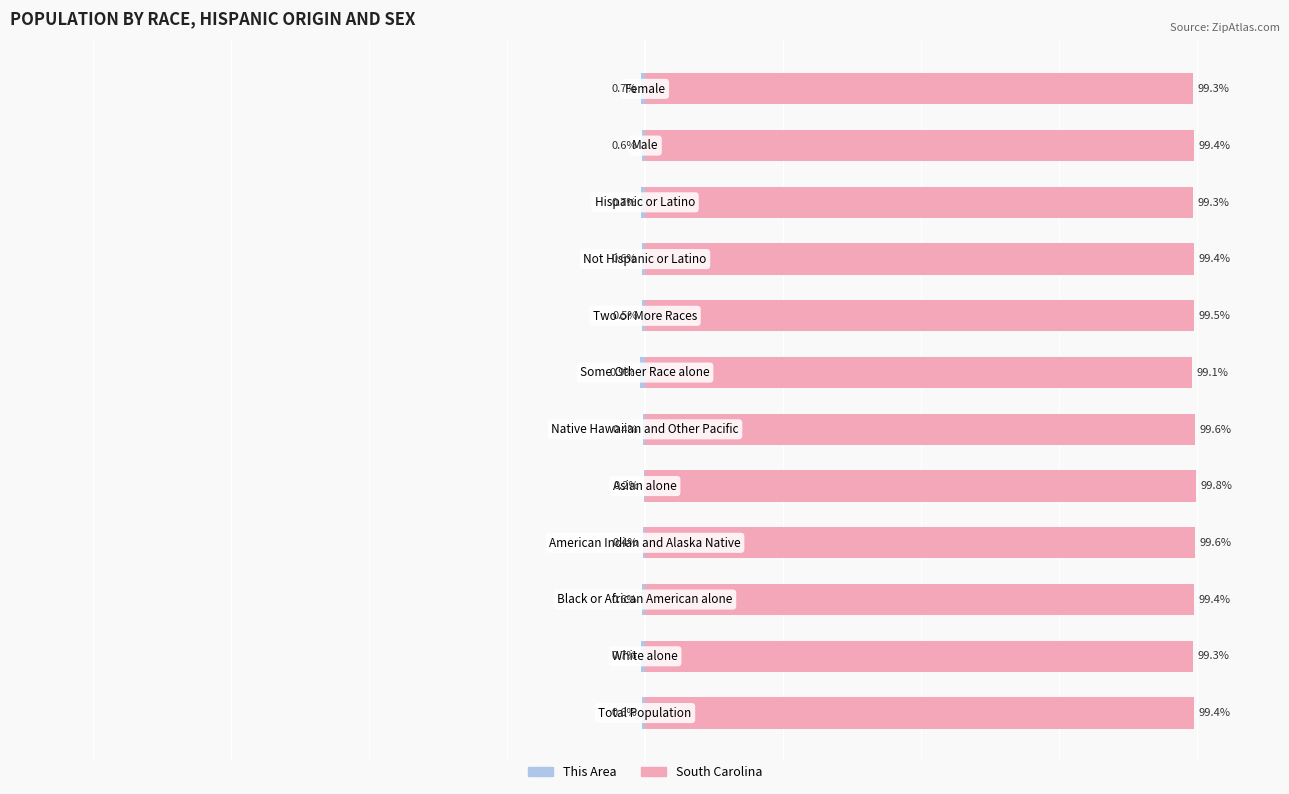

What is the sum of all This Area values?

-6.9